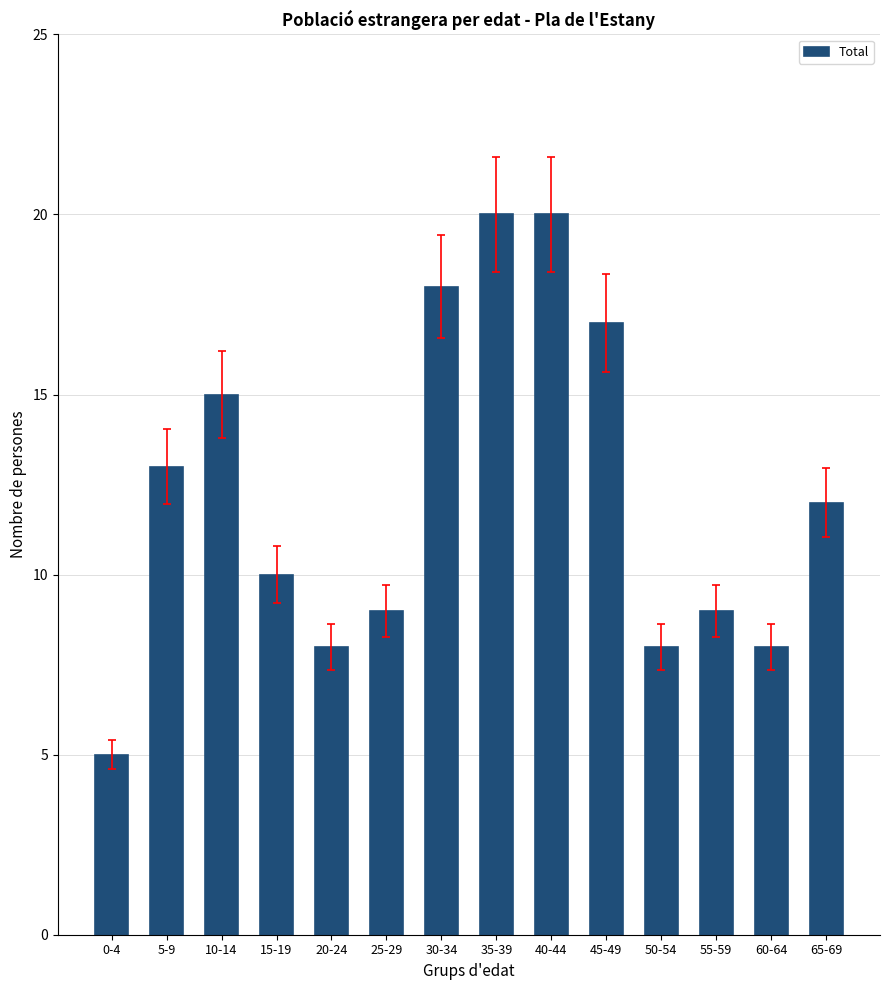

How many bars are there in total?

14